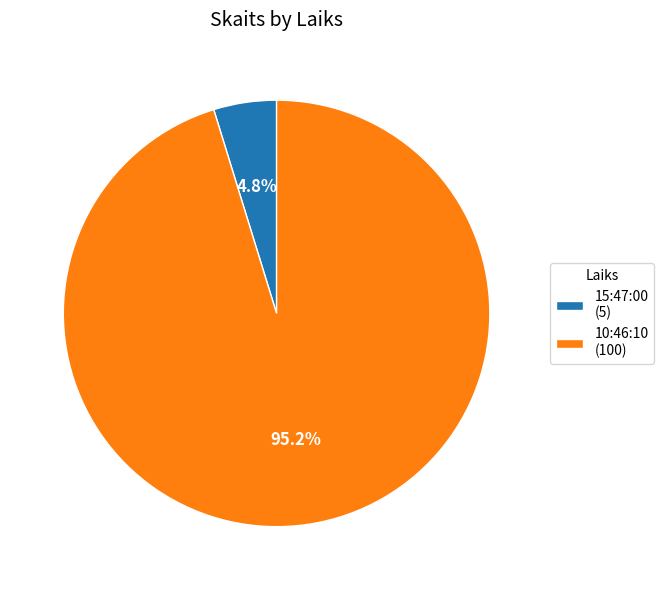

Is 10:46:10 the majority of the pie?

Yes